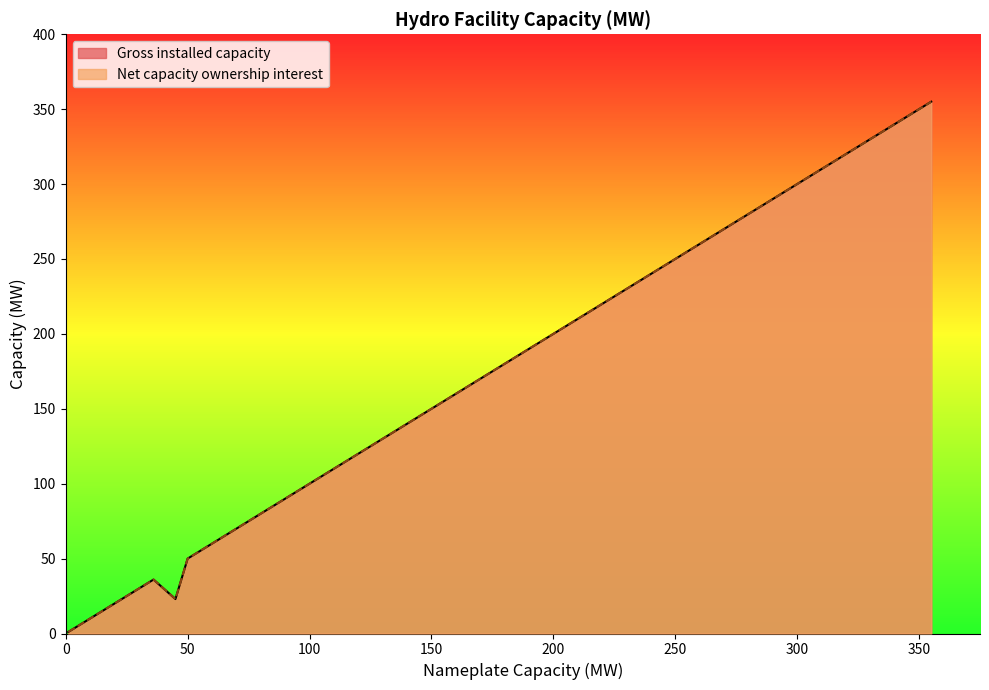

What is the lowest value of the Gross installed capacity series?

1